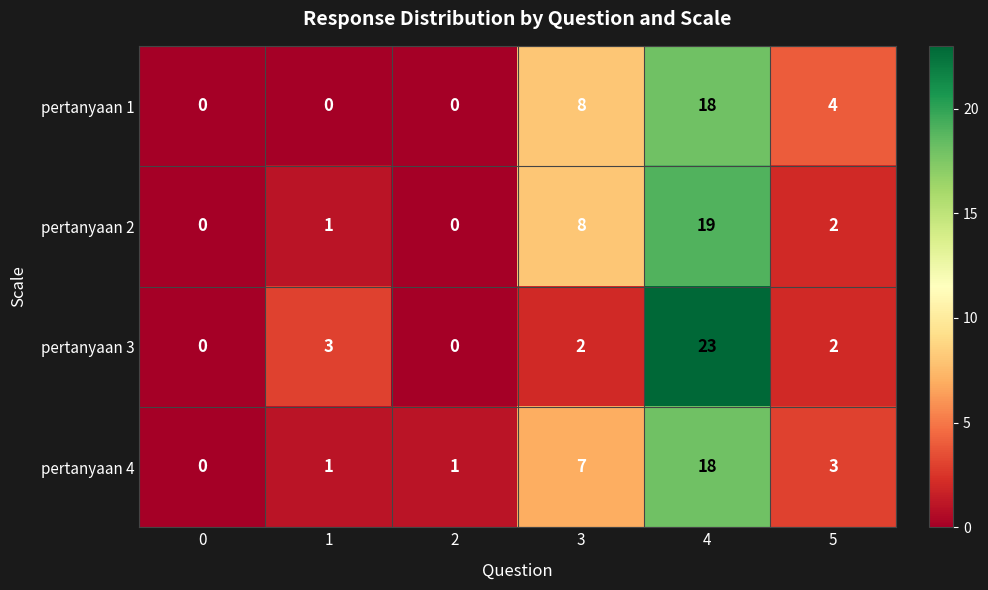

What is the difference between the highest and lowest values at 1?

3